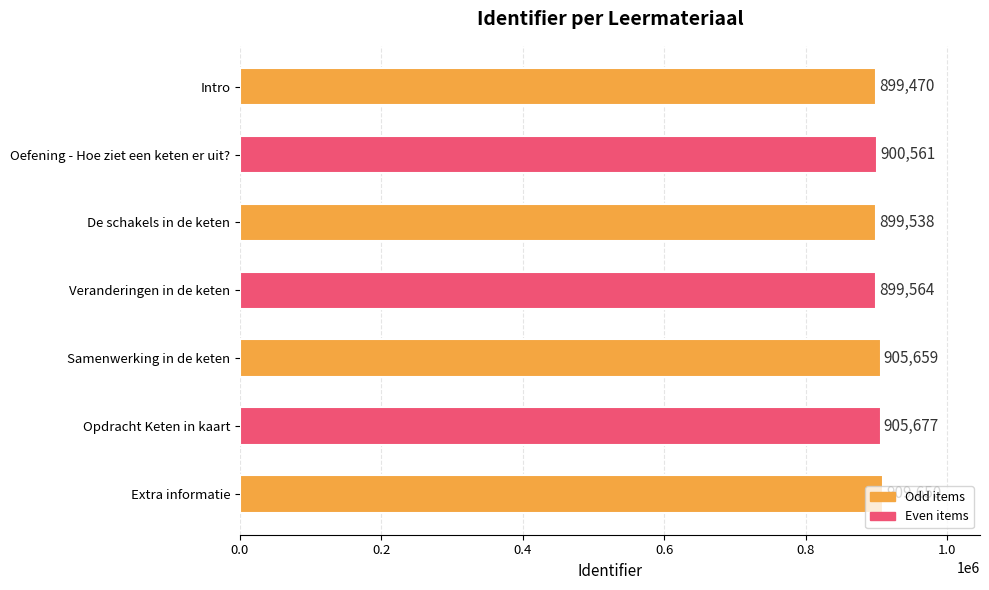

Approximately how many times larger is the value at Veranderingen in de keten compared to Intro?

1.0